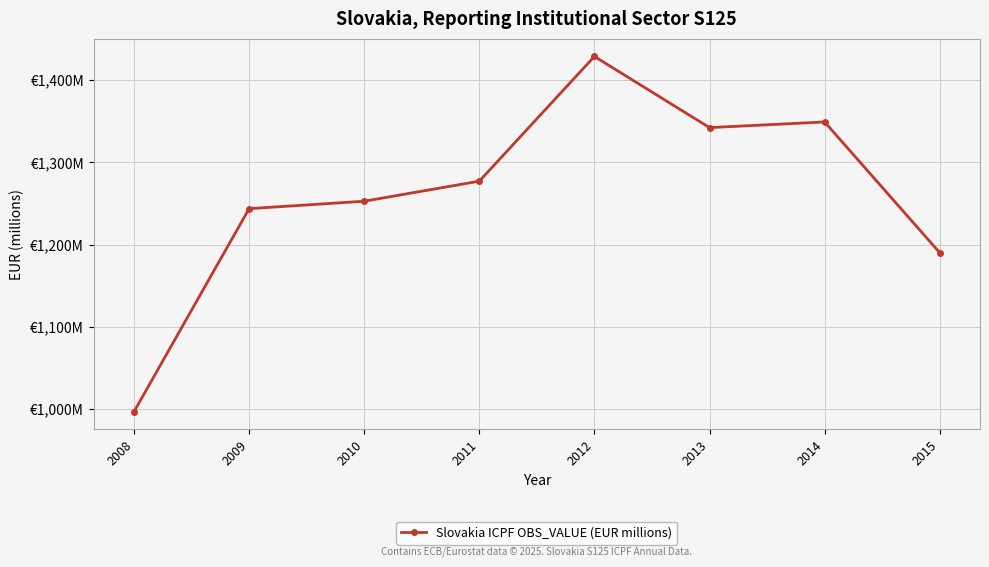

Reading right to left, extract all data points from this chart.

1190.0	1349.0	1342.2	1428.7	1277.0	1252.6	1243.6	996.7